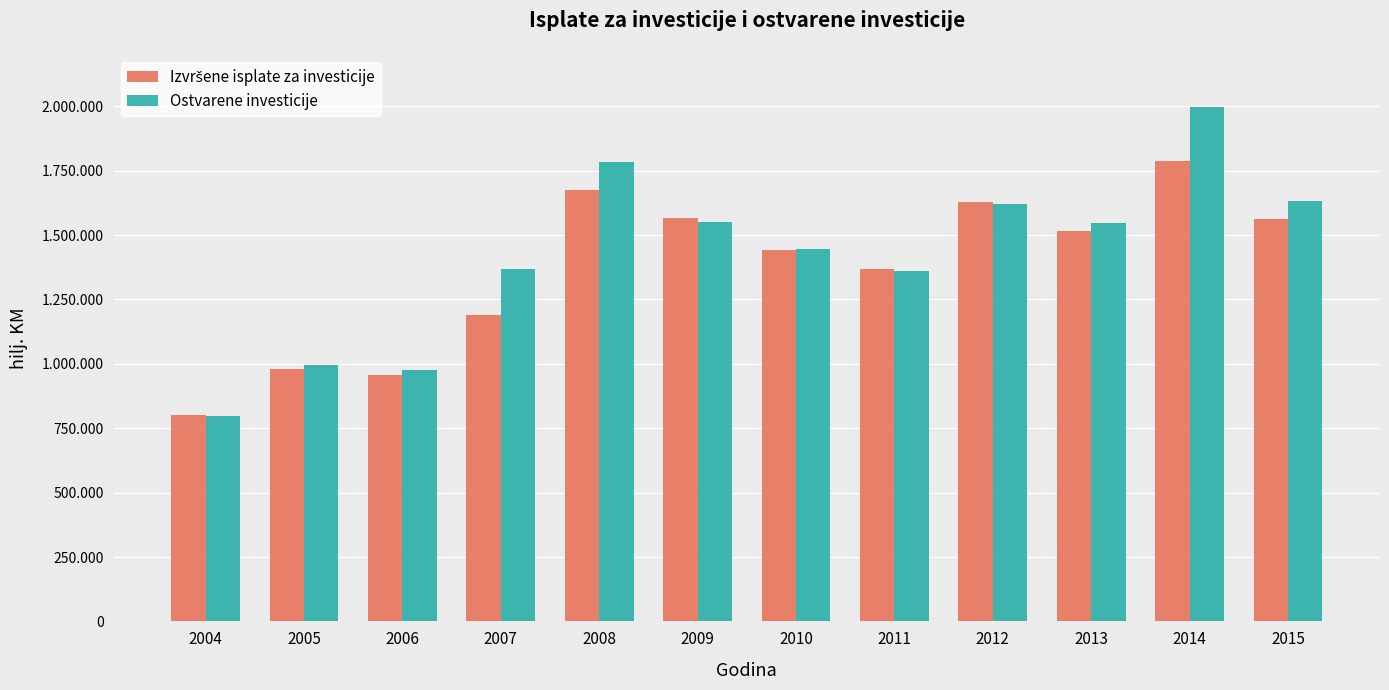

Are the bars grouped side by side (vs. stacked)?

Yes